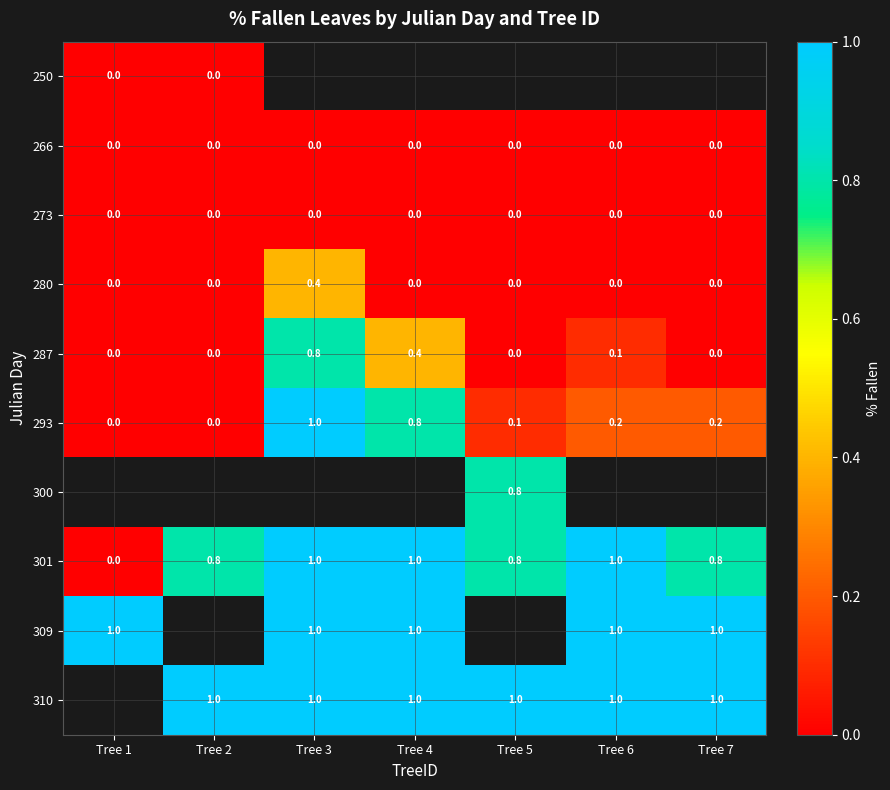

Is the value of 250 at Tree 1 greater than the value of 300 at Tree 5?

No